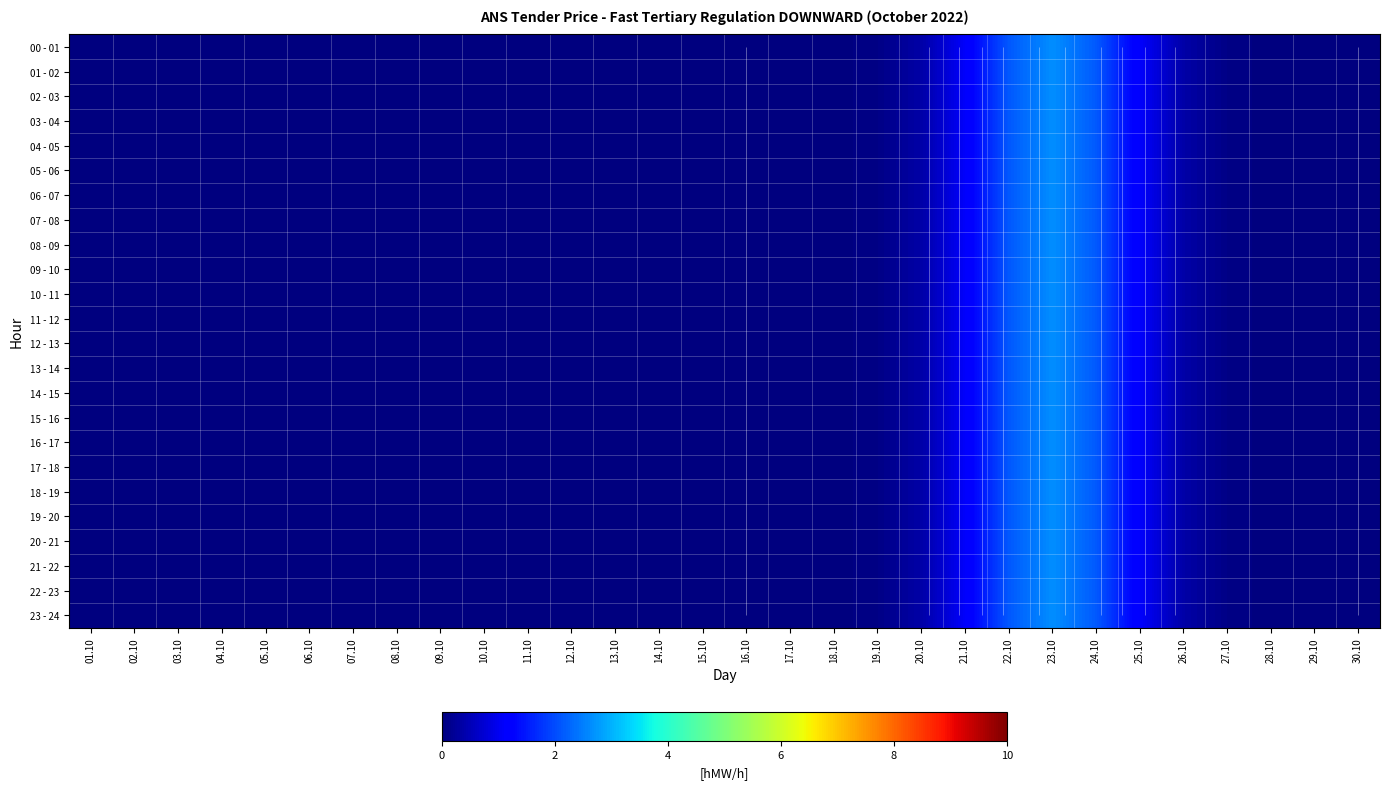

List the labels in order of 15 - 16 value, largest first.

23.10, 22.10, 24.10, 21.10, 25.10, 20.10, 26.10, 19.10, 27.10, 18.10, 28.10, 17.10, 29.10, 01.10, 02.10, 03.10, 04.10, 05.10, 06.10, 07.10, 08.10, 09.10, 10.10, 11.10, 12.10, 13.10, 14.10, 15.10, 16.10, 30.10